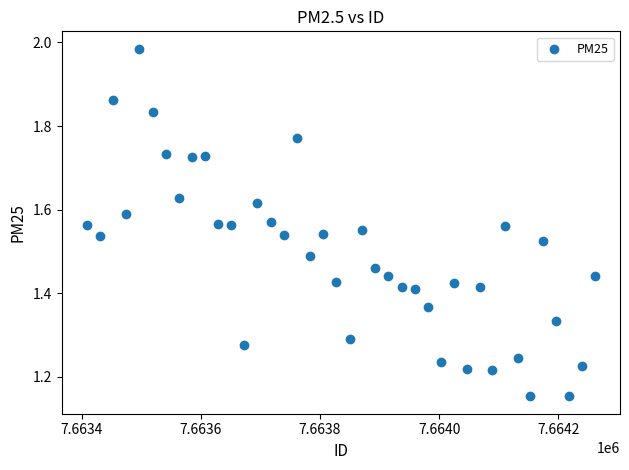

What is the range of Y values (max minus min)?

0.8